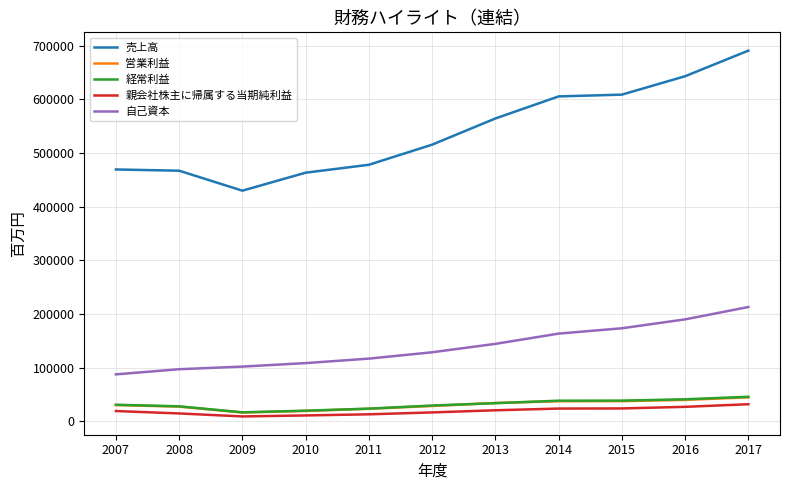

The value of 売上高 at 2012 is 794110. True or false?

False